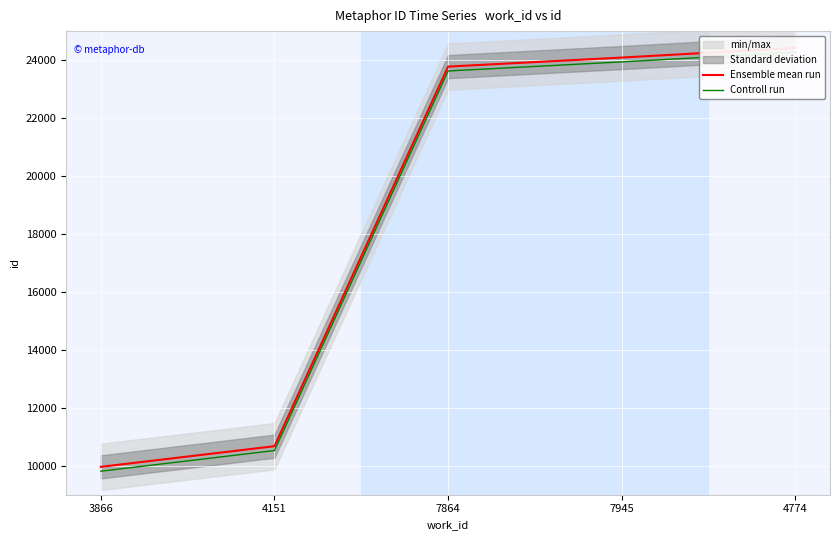

What is the difference between the Controll run values at 7864 and 7945?

312